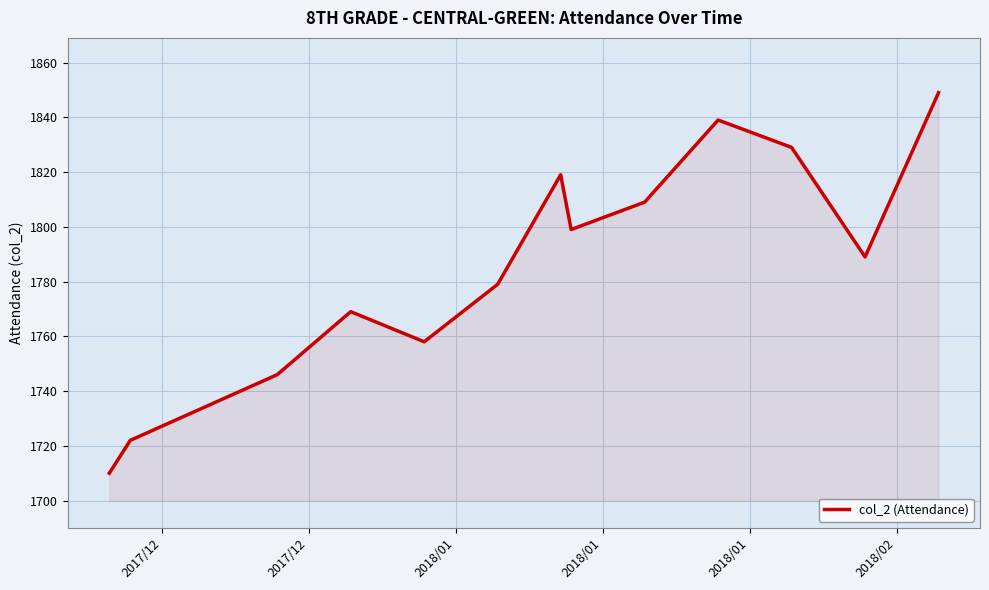

What is the smallest value displayed?

1710